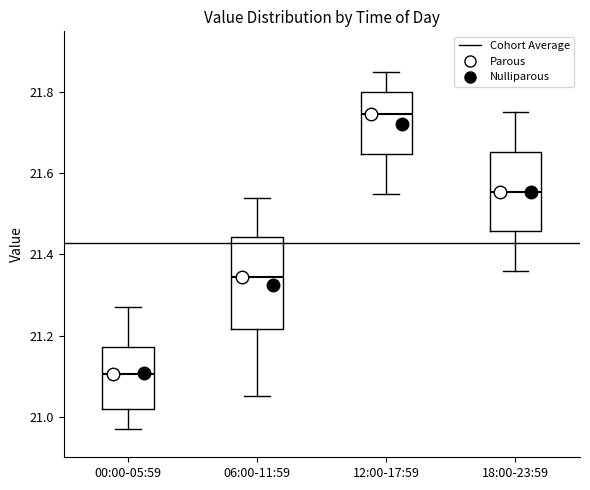

Reading left to right, transcribe this box plot: for each box, give where its median line is, the range the box spans, and where its two whiskers end, as read against the y-axis. The values are not printed on the chart, so give them approximately, as read against the axis.

00:00-05:59: median 21.10, box 21.02 to 21.18, whiskers 20.98 to 21.28
06:00-11:59: median 21.34, box 21.22 to 21.44, whiskers 21.06 to 21.54
12:00-17:59: median 21.74, box 21.64 to 21.80, whiskers 21.56 to 21.86
18:00-23:59: median 21.56, box 21.46 to 21.66, whiskers 21.36 to 21.76